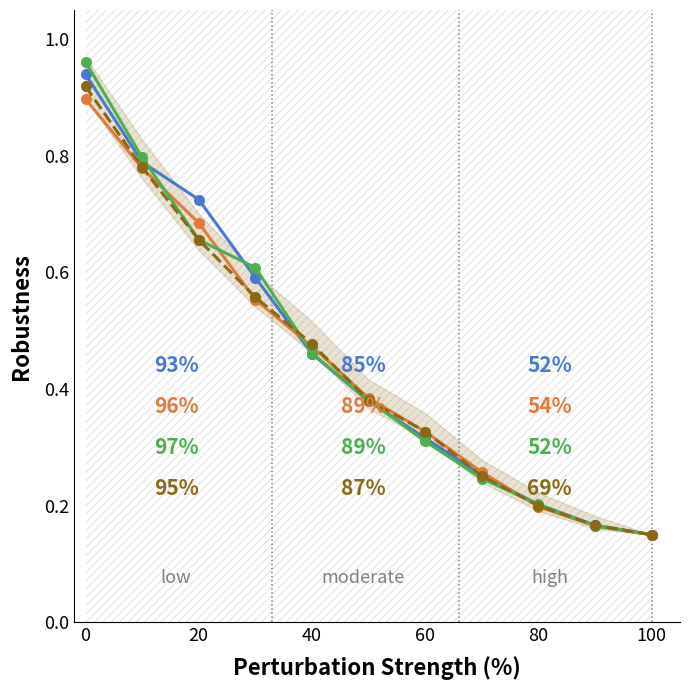

Is it true that 3.1 Scuola equals 0.1 at 60?

False